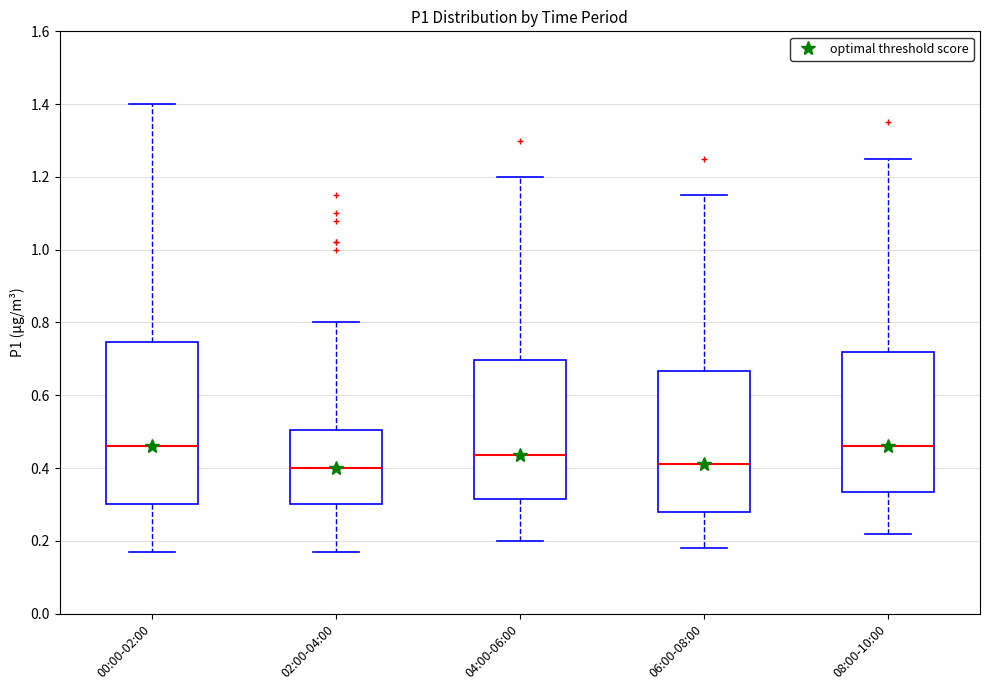

Reading left to right, read every box against the y-axis: the position of its median line, the range the box covers, and the ends of its whiskers. The values are not printed on the chart, so give them approximately, as read against the axis.

00:00-02:00: median 0.46, box 0.30 to 0.74, whiskers 0.18 to 1.40
02:00-04:00: median 0.40, box 0.30 to 0.50, whiskers 0.18 to 0.80
04:00-06:00: median 0.44, box 0.32 to 0.70, whiskers 0.20 to 1.20
06:00-08:00: median 0.42, box 0.28 to 0.66, whiskers 0.18 to 1.16
08:00-10:00: median 0.46, box 0.34 to 0.72, whiskers 0.22 to 1.26